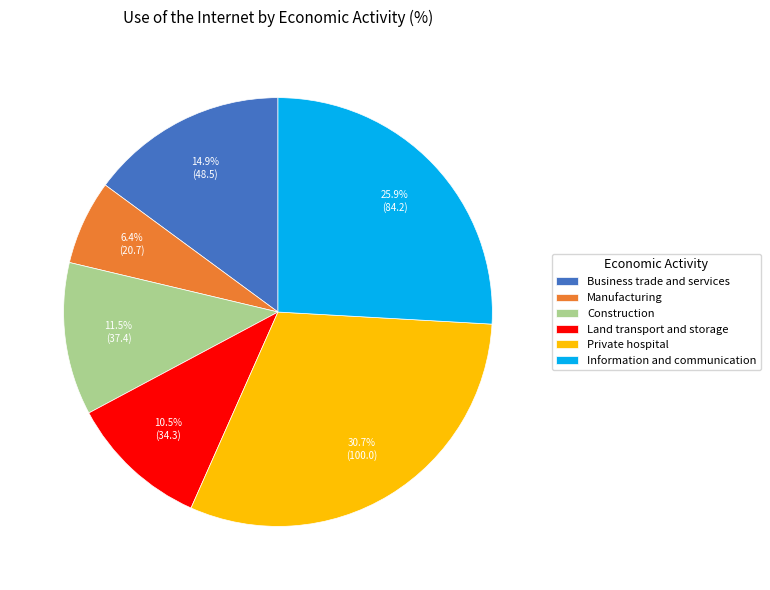

Is there any slice that represents more than half of the pie?

No